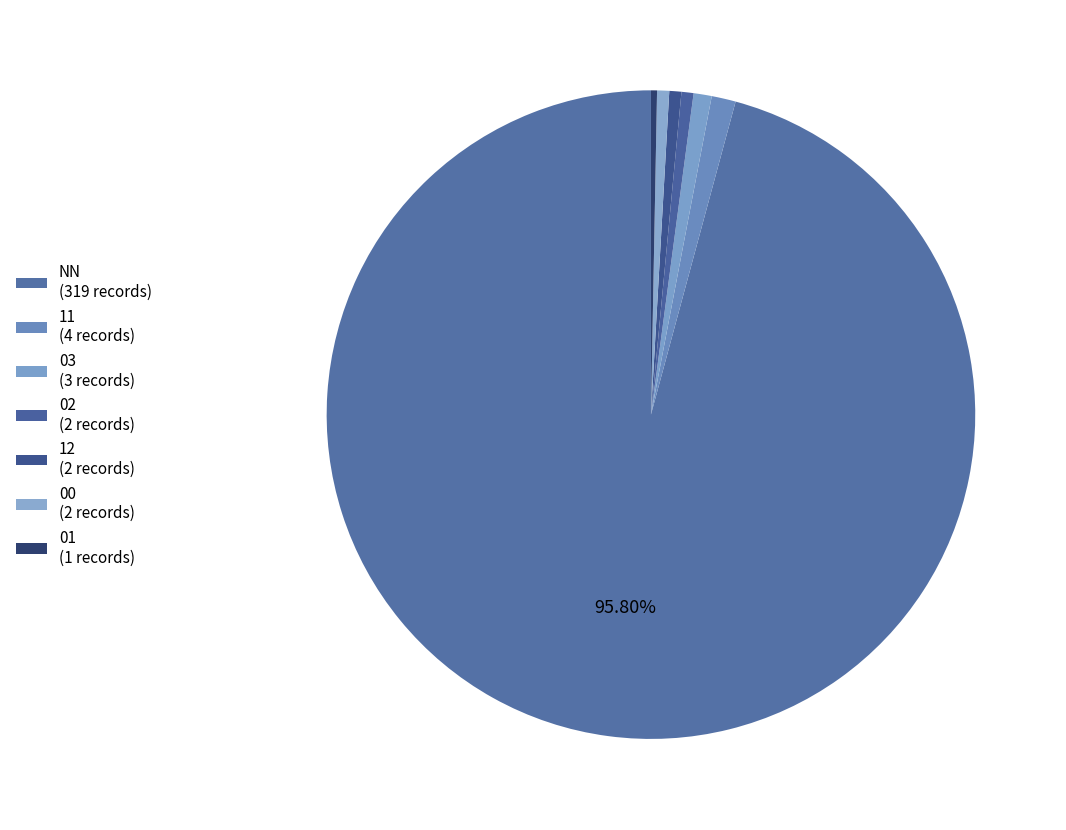

How many slices are in this pie chart?

7